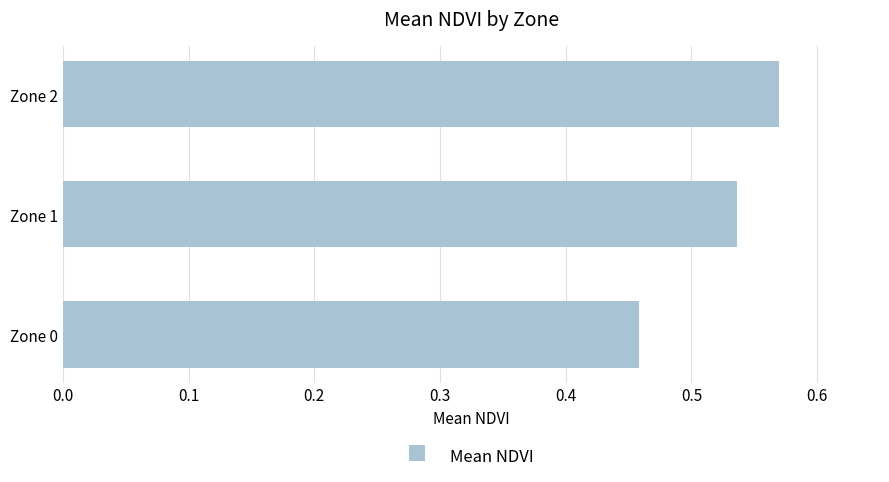

The value at Zone 1 is 0.9. True or false?

False